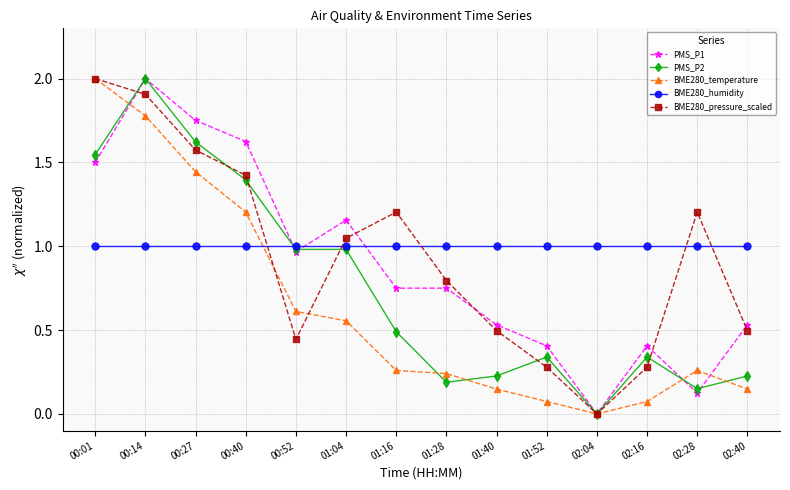

Count the number of categories in the chart.

14